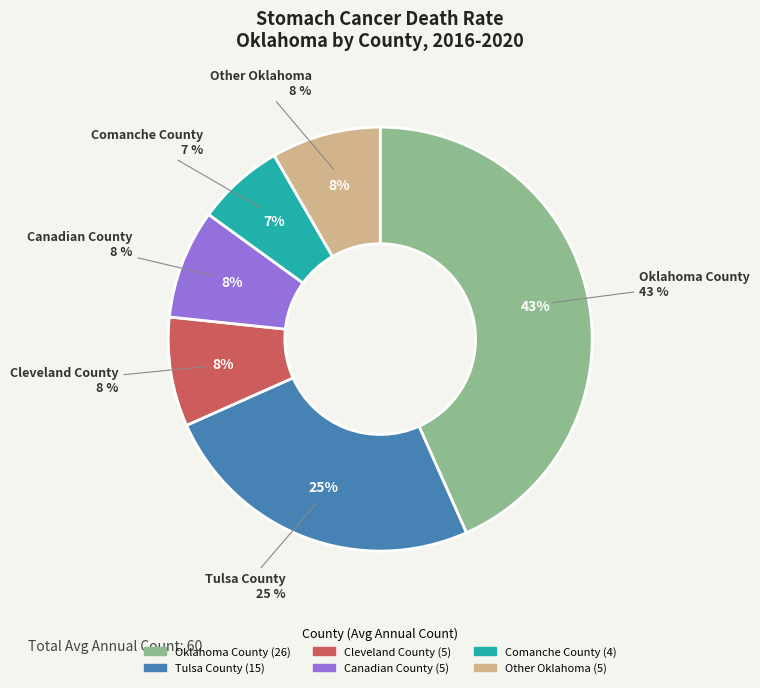

What percentage is the Cleveland County slice, to the nearest percent?

8%